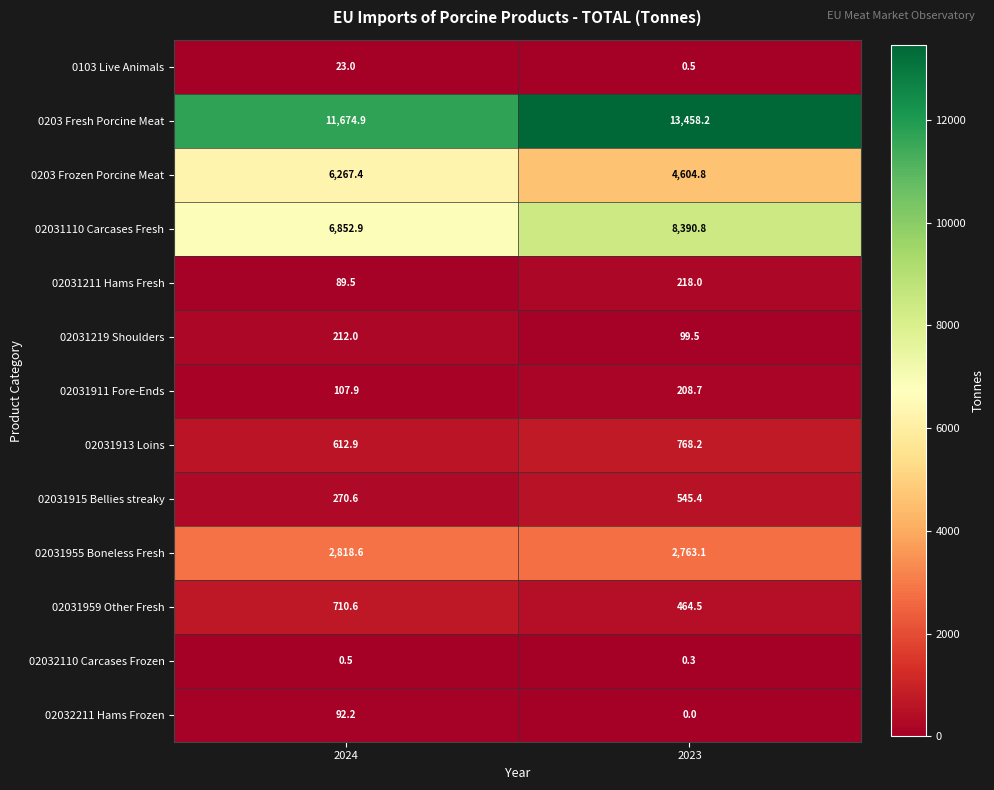

What is the maximum value for 02031915 Bellies streaky?

545.4